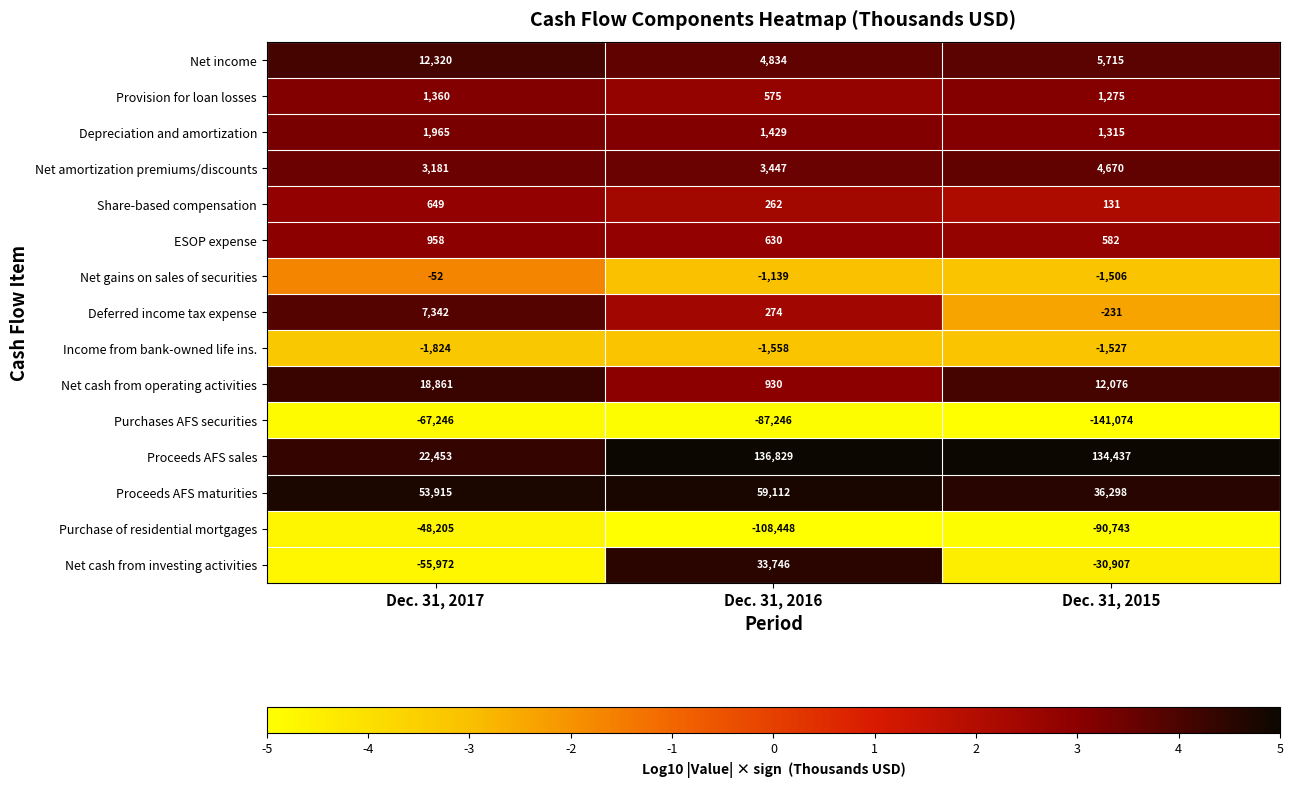

At which label does Net income reach its minimum?

Dec. 31, 2016